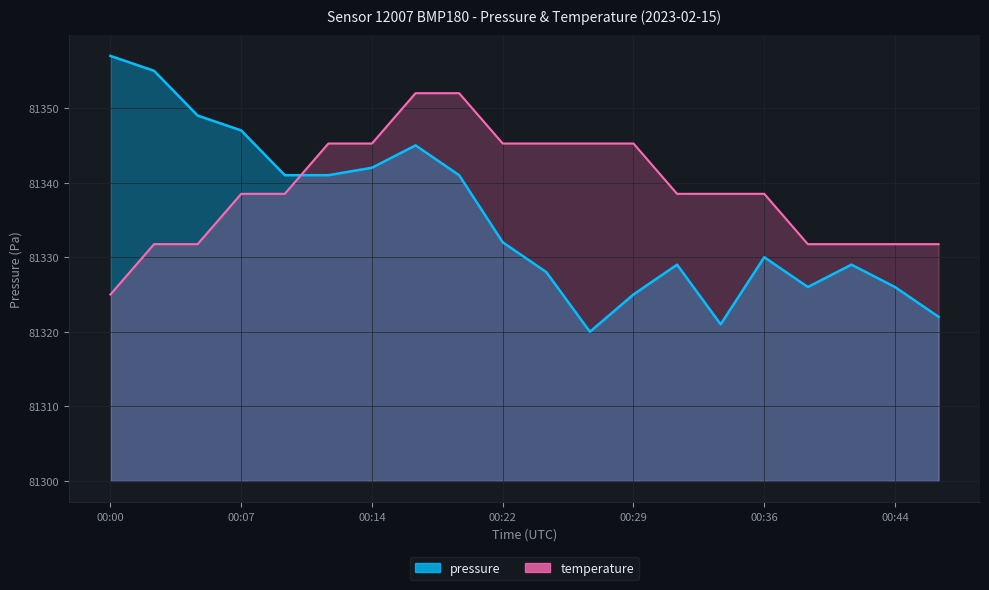

Reading left to right, what are all the values shown in this chart?

pressure: 00:00=81357.0	00:02=81355.0	00:05=81349.0	00:07=81347.0	00:10=81341.0	00:12=81341.0	00:14=81342.0	00:17=81345.0	00:19=81341.0	00:22=81332.0	00:24=81328.0	00:27=81320.0	00:29=81325.0	00:31=81329.0	00:34=81321.0	00:36=81330.0	00:39=81326.0	00:41=81329.0	00:44=81326.0	00:46=81322.0
temperature: 00:00=81325.0	00:02=81331.8	00:05=81331.8	00:07=81338.5	00:10=81338.5	00:12=81345.2	00:14=81345.2	00:17=81352.0	00:19=81352.0	00:22=81345.2	00:24=81345.2	00:27=81345.2	00:29=81345.2	00:31=81338.5	00:34=81338.5	00:36=81338.5	00:39=81331.8	00:41=81331.8	00:44=81331.8	00:46=81331.8